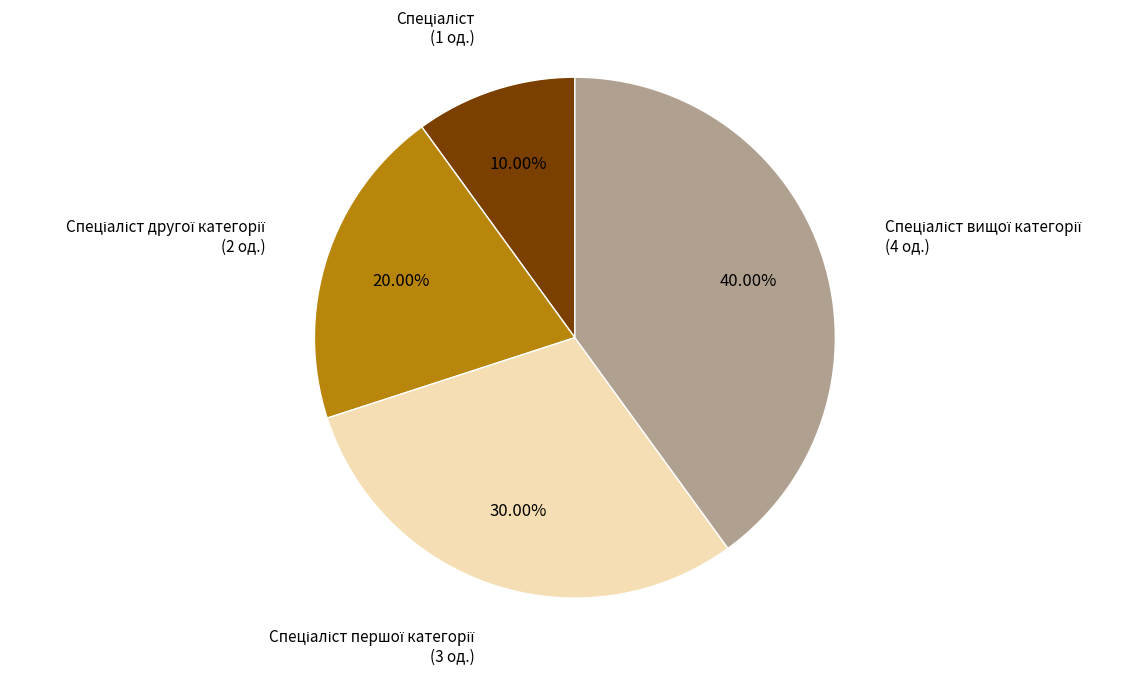

Is there any slice that represents more than half of the pie?

No